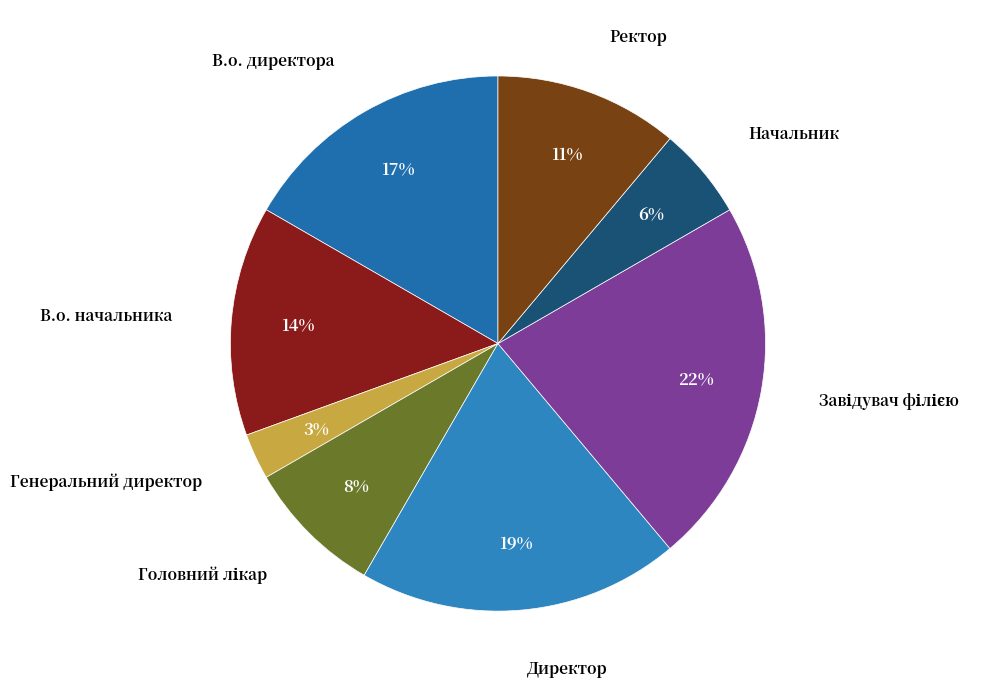

Is the sum of В.о. начальника and В.о. директора greater than half?

No